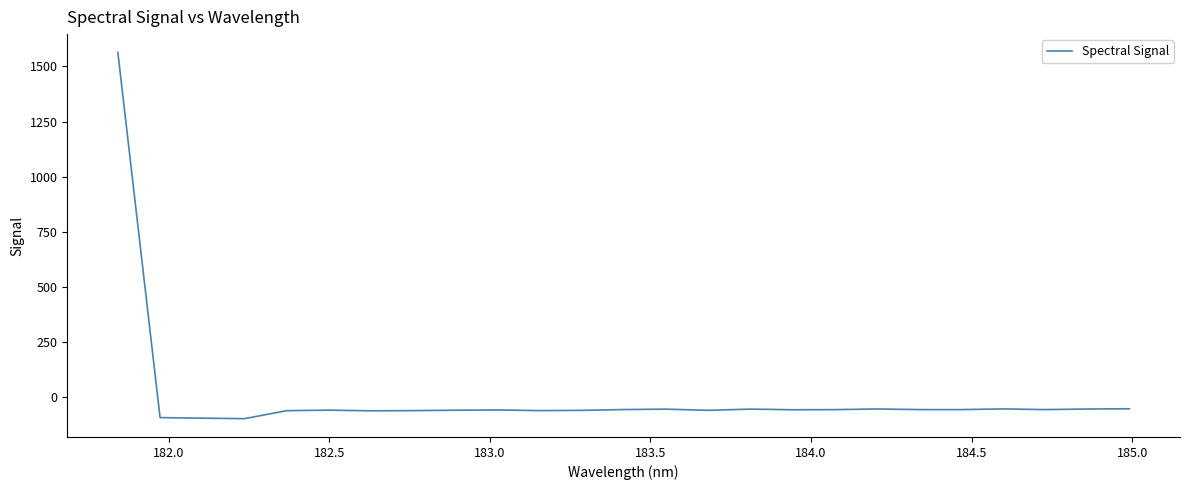

What is the difference between the maximum and minimum values?

1660.5